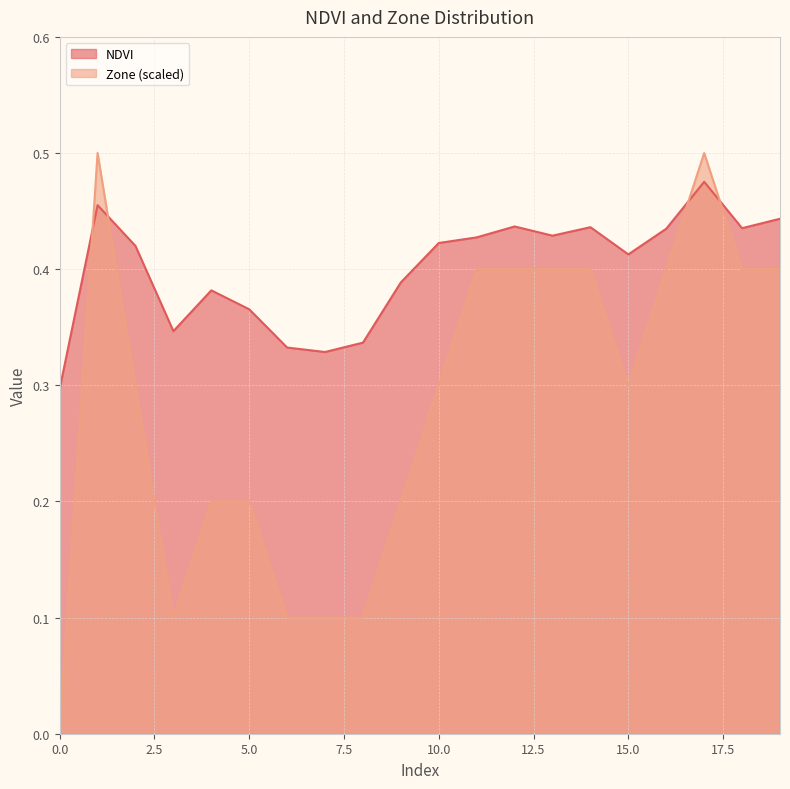

What is the total value across all series at 19?

0.8